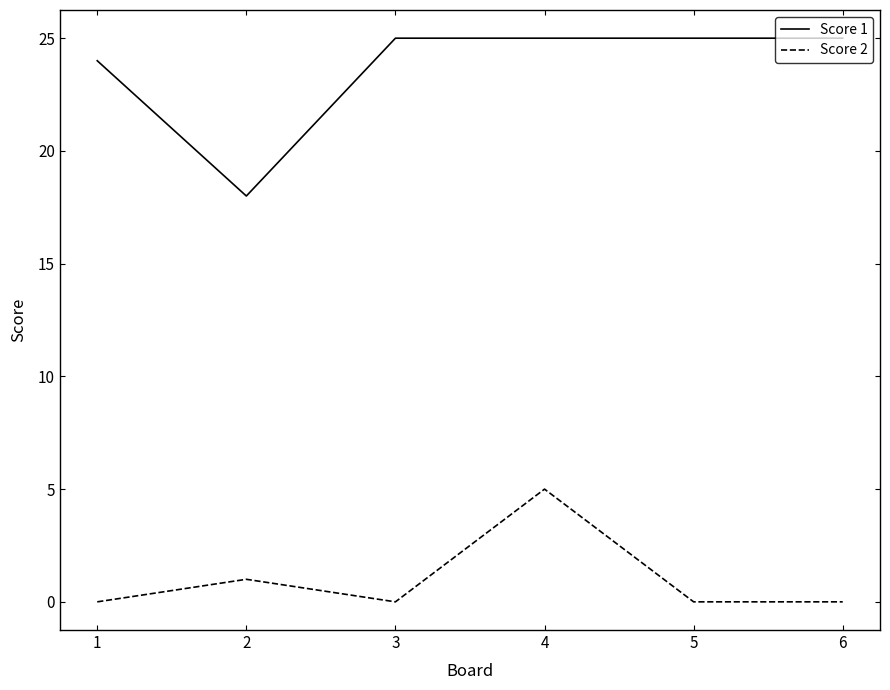

What is the difference between the maximum and second lowest values in the Score 1 series?

1